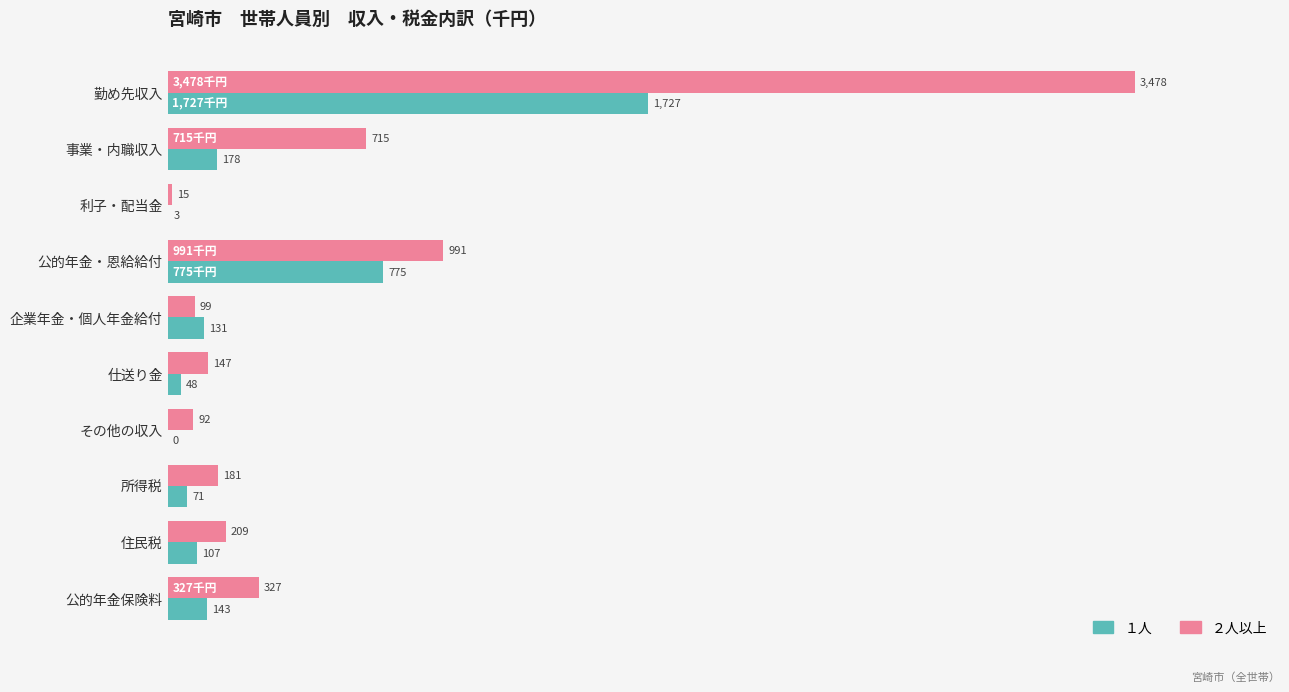

What are all the series names shown in the legend?

１人, ２人以上